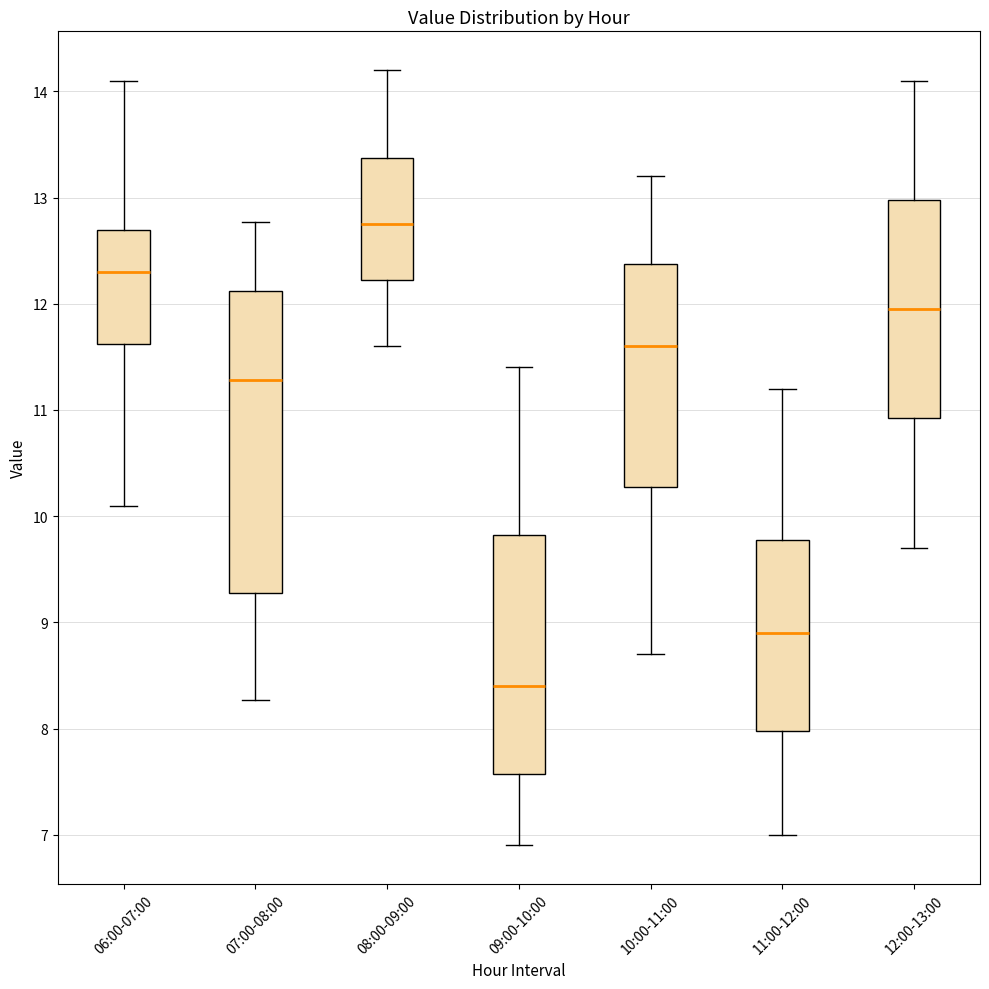

Comparing the boxes themselves (not the whiskers), which one is the tallest?

07:00-08:00